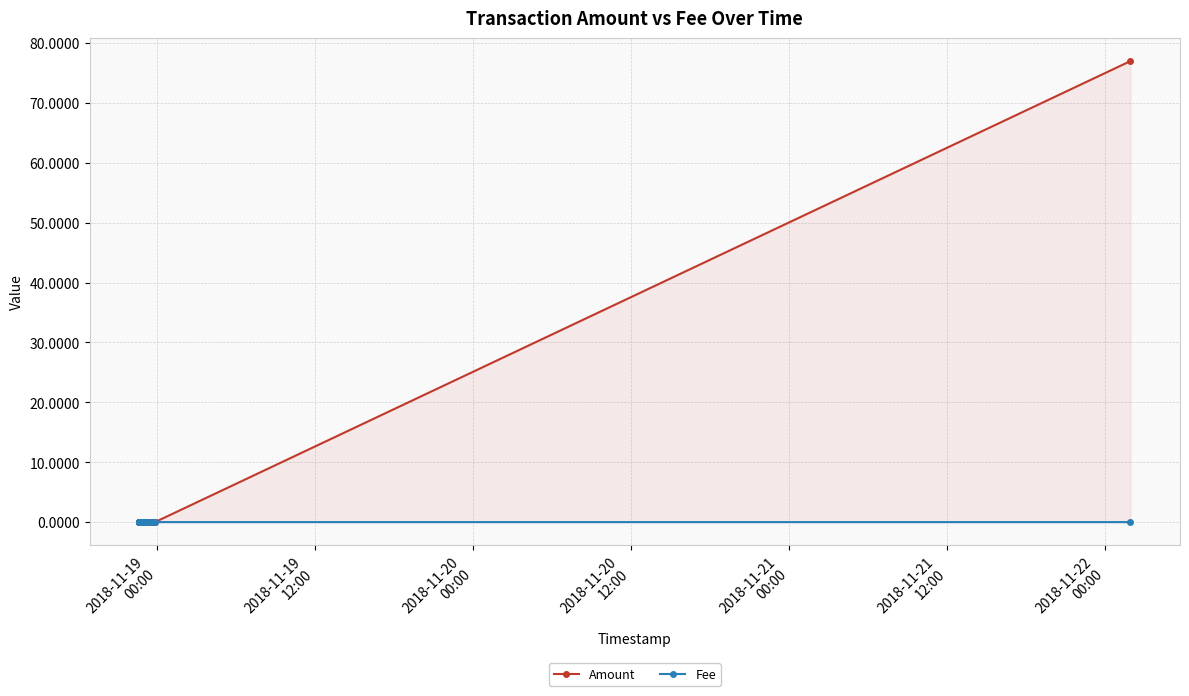

True or false: Amount and Fee intersect in this chart.

False